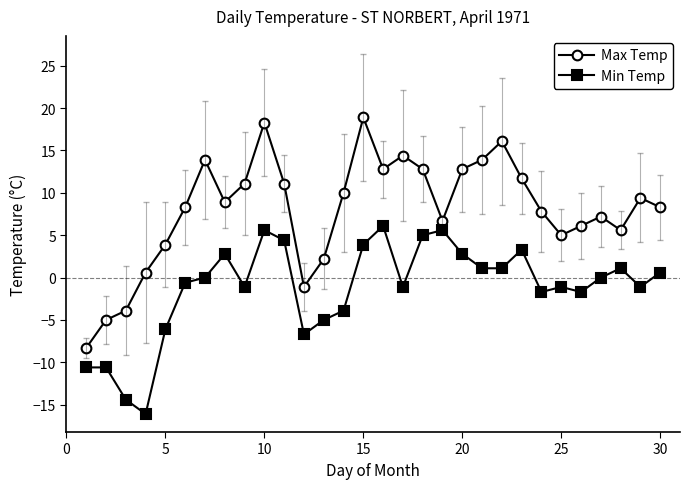

Rank the series by their maximum value, from highest to lowest.

Max Temp, Min Temp